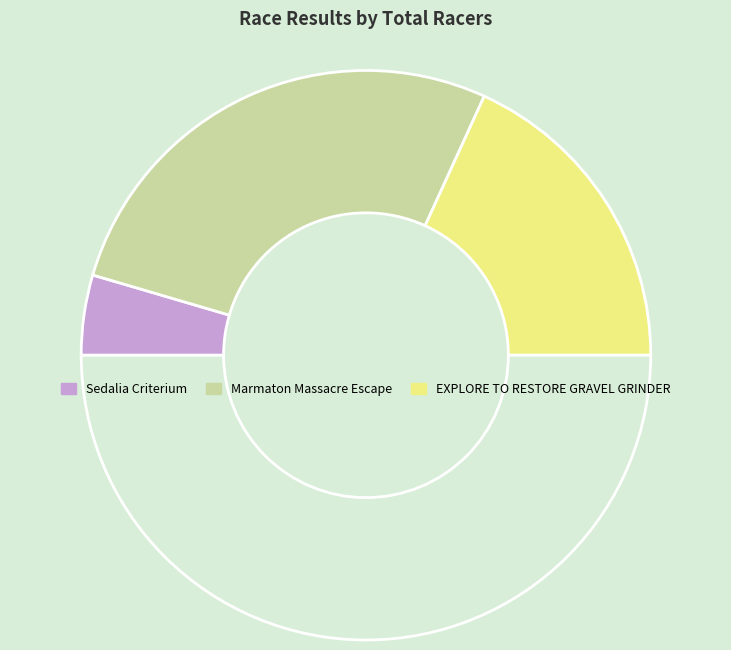

How many slices are in this pie chart?

4